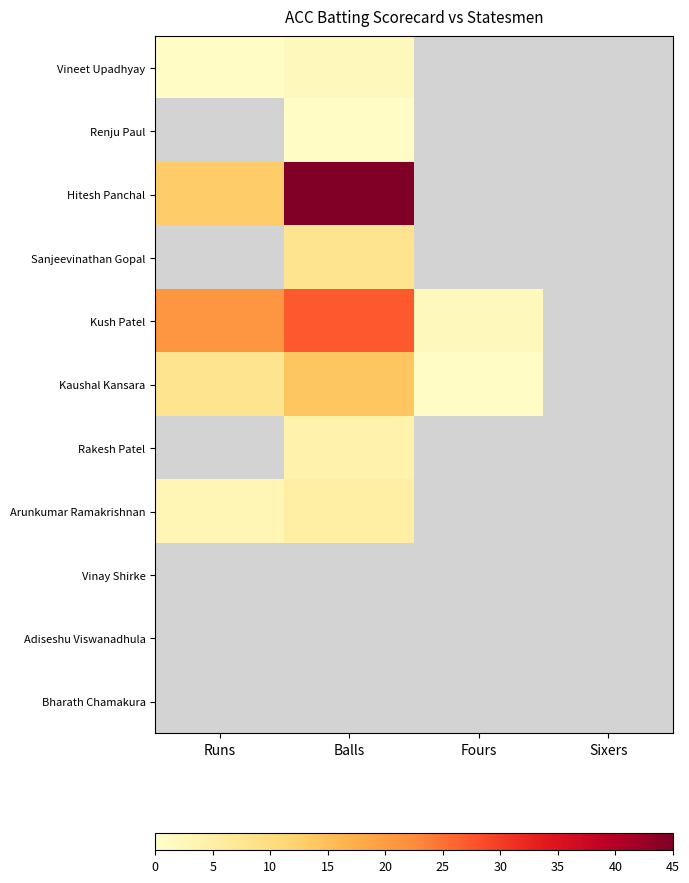

Which label corresponds to the largest value in the chart?

Balls